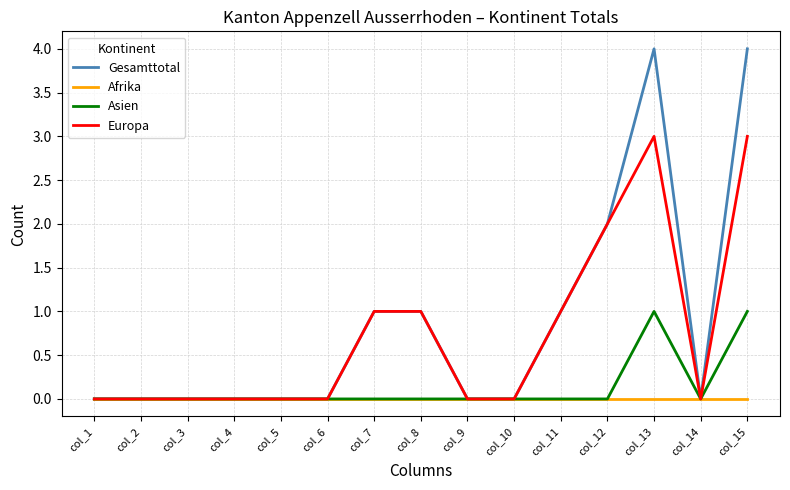

Rank the series by their average value, from highest to lowest.

Gesamttotal, Europa, Asien, Afrika